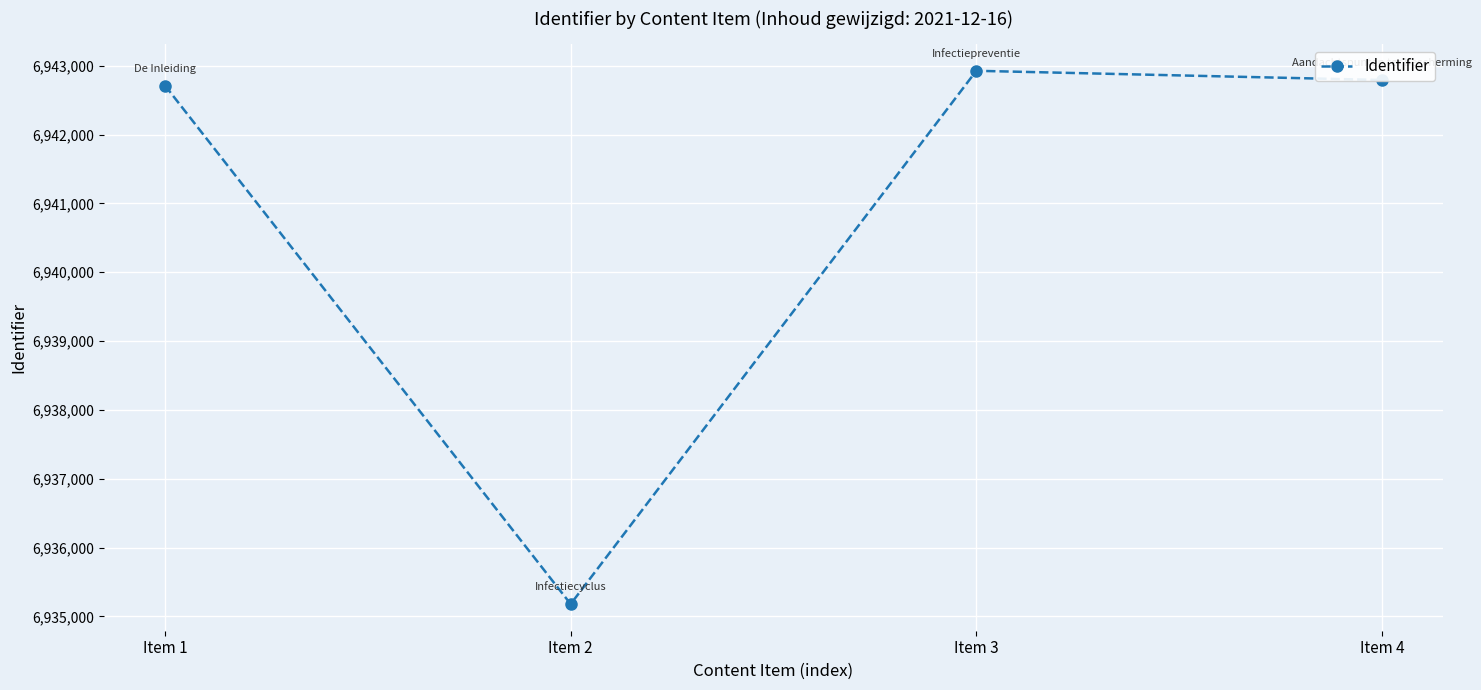

What is the value of the 1st point from the left?

6942713